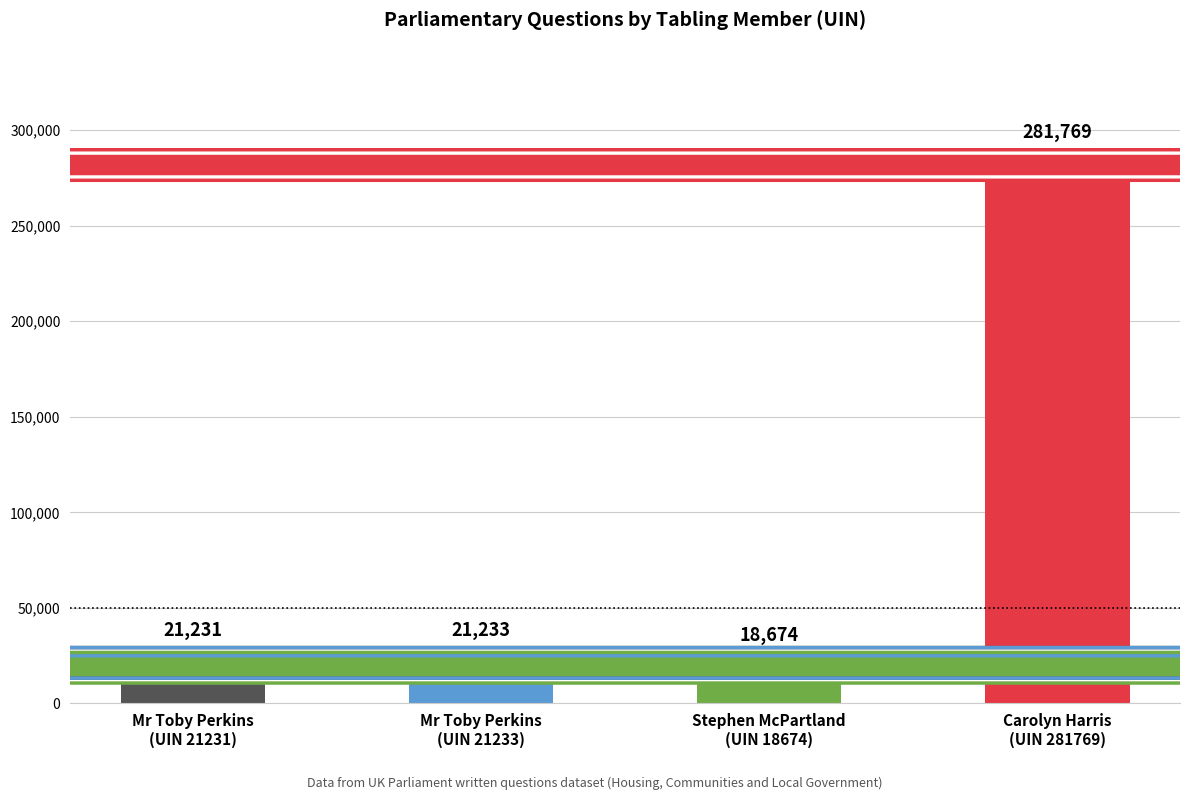

At which category does the chart reach its minimum across all series?

Stephen McPartland
(UIN 18674)